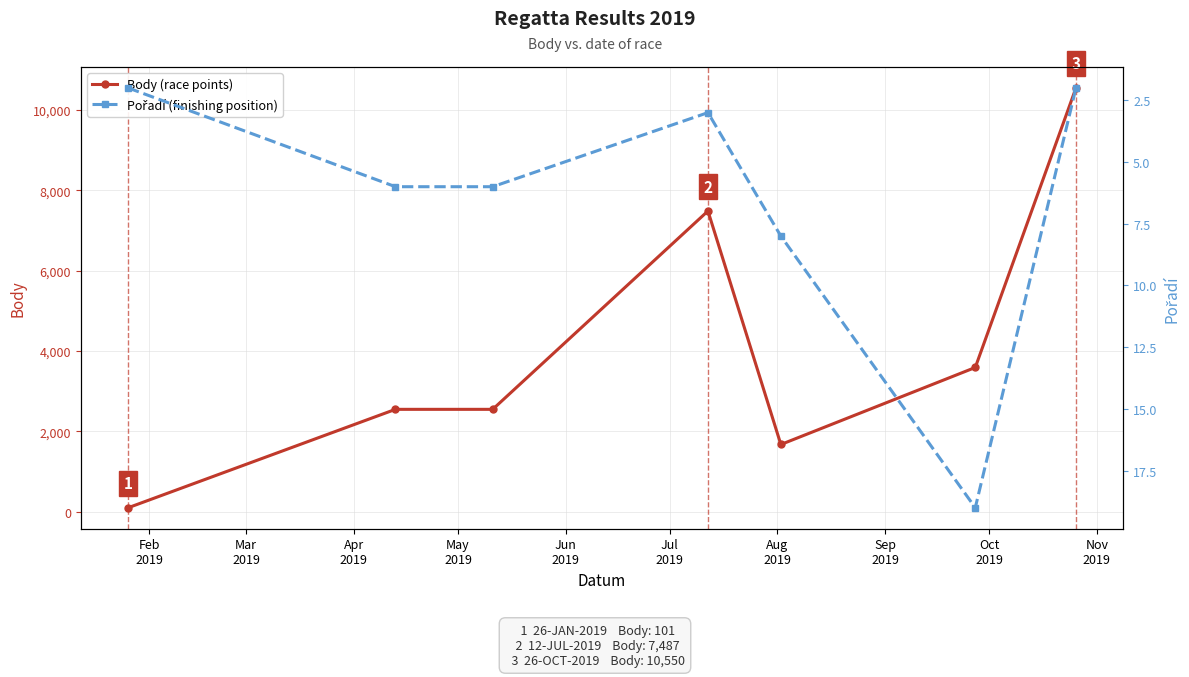

True or false: Body (race points) and Pořadí (finishing position) cross at least once.

False